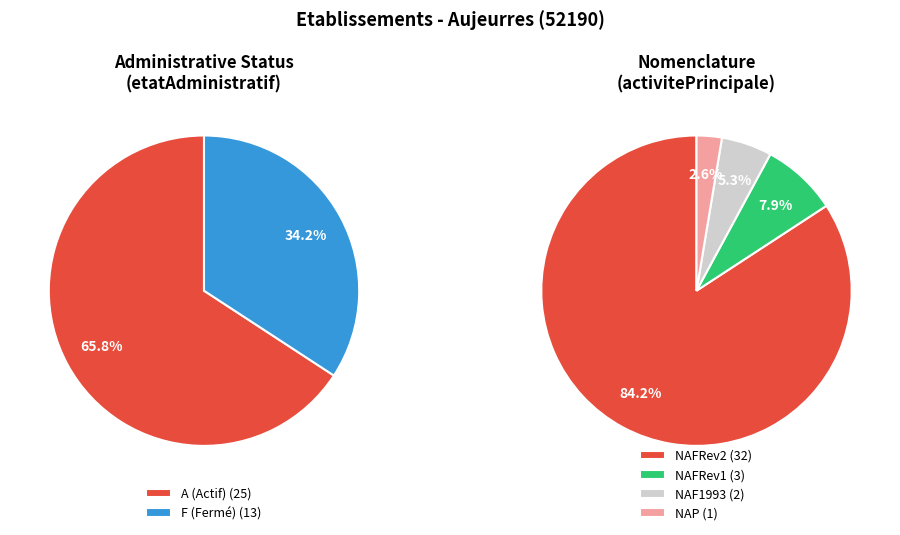

Is there a majority slice in this chart?

Yes